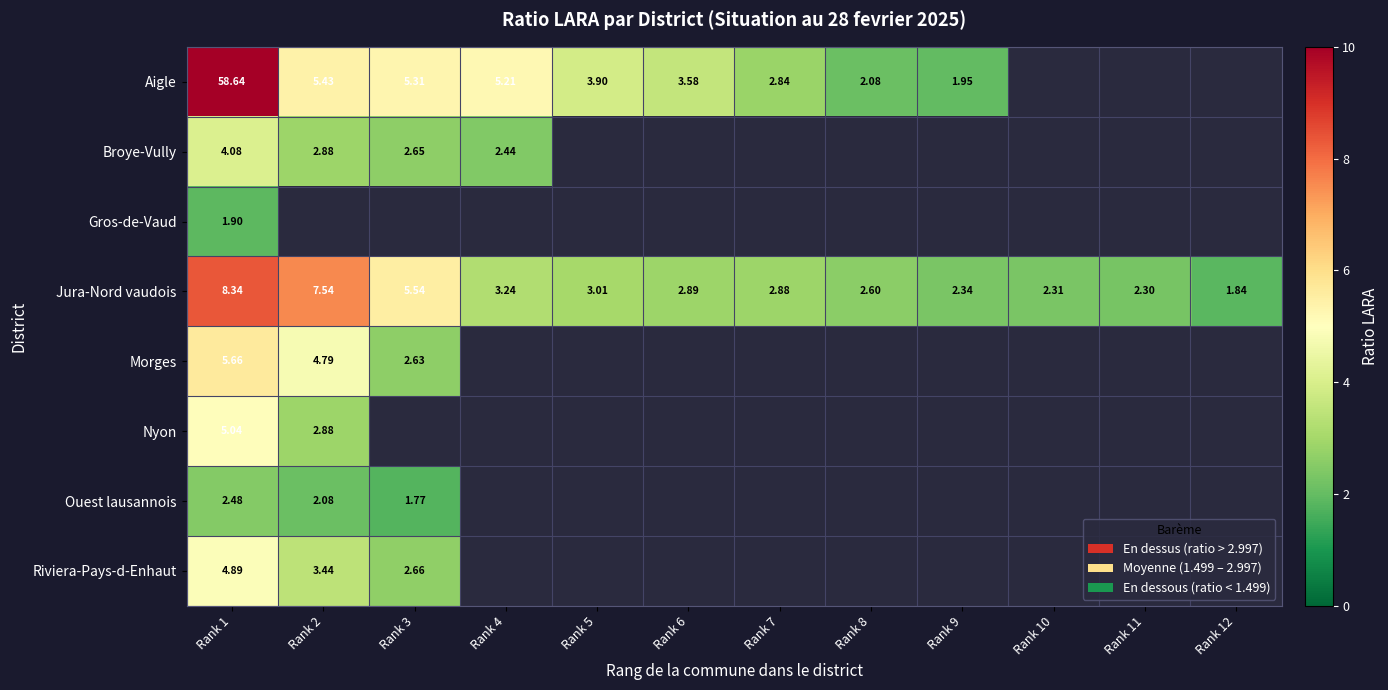

What is the highest value of the Broye-Vully series?

4.1